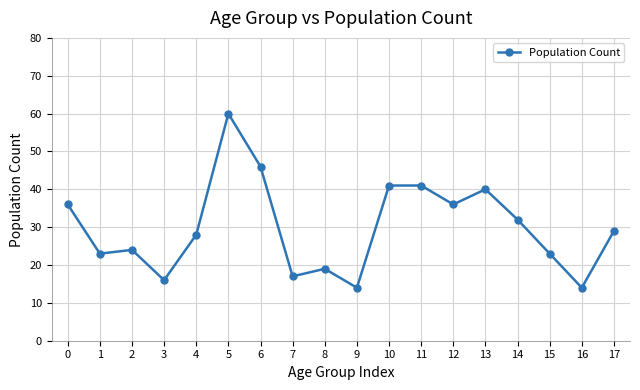

Between 9 and 7, which is larger?

7